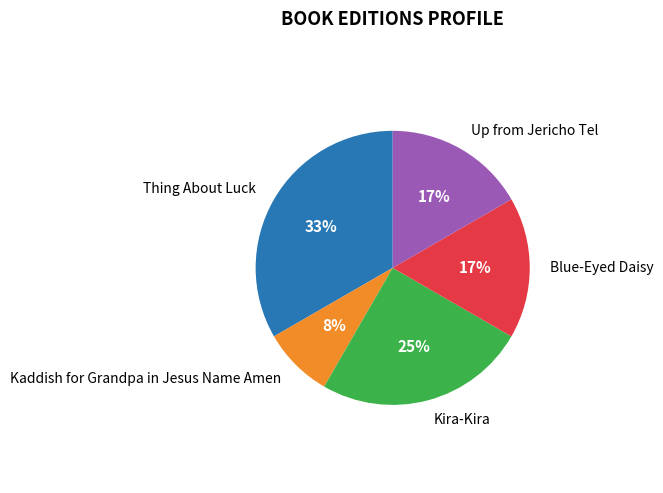

Is there any slice that represents more than half of the pie?

No